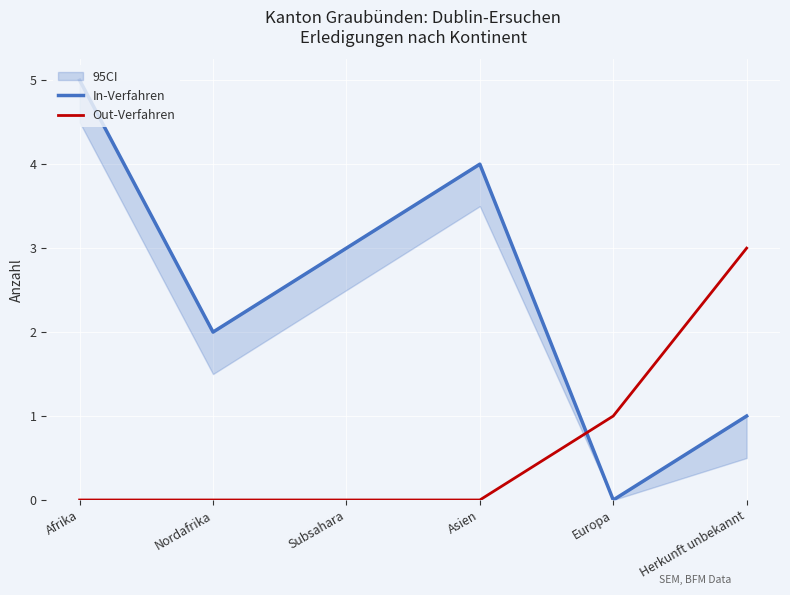

True or false: Out-Verfahren and In-Verfahren intersect in this chart.

True